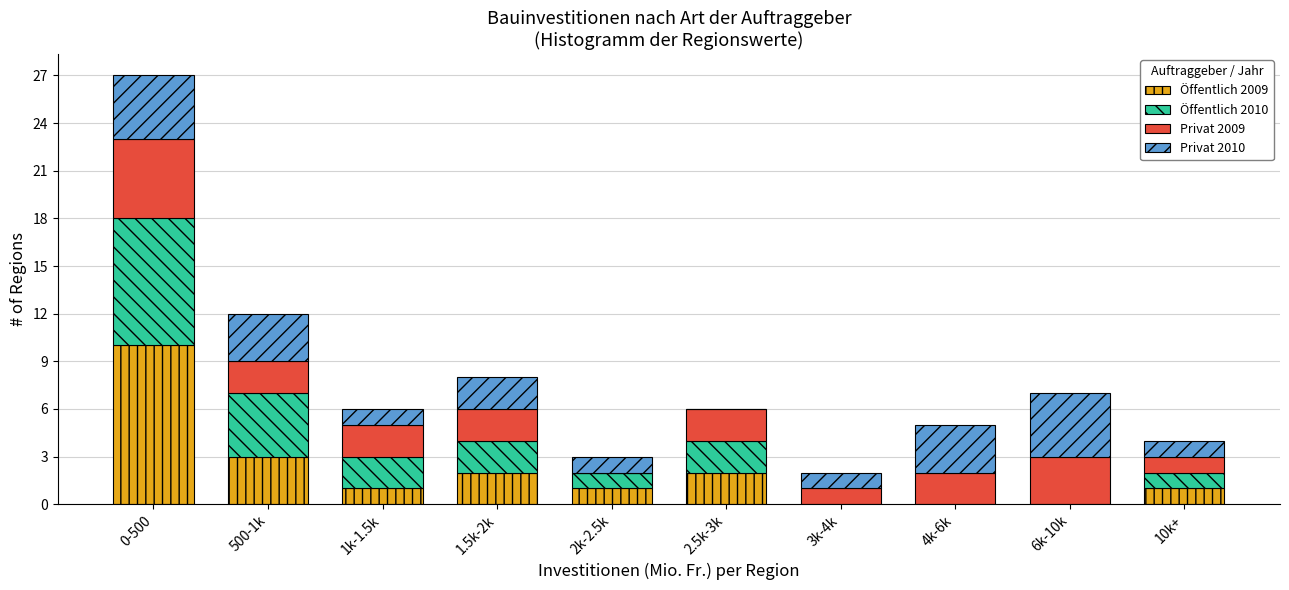

True or false: Öffentlich 2009 has a value of 2 at 2.5k-3k.

True